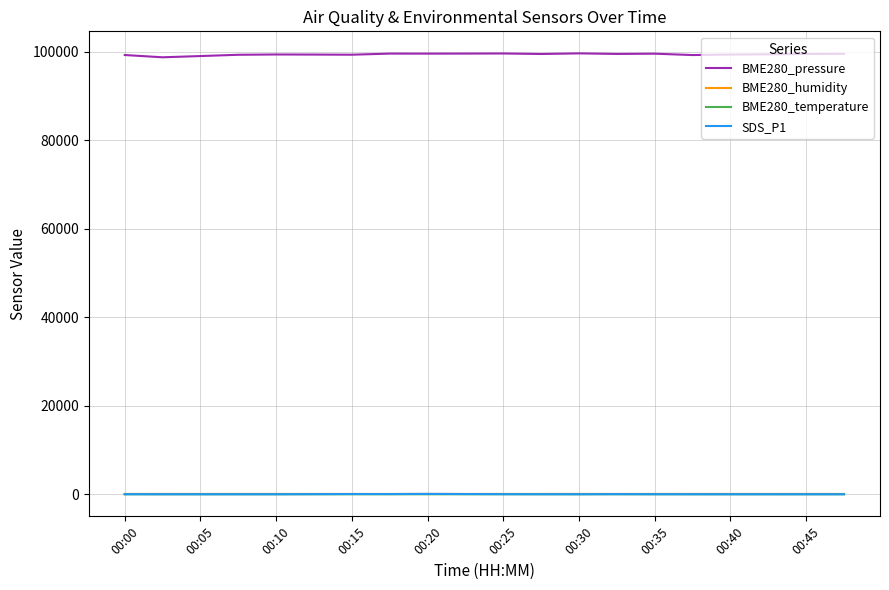

Which series has the largest total across all categories?

BME280_pressure